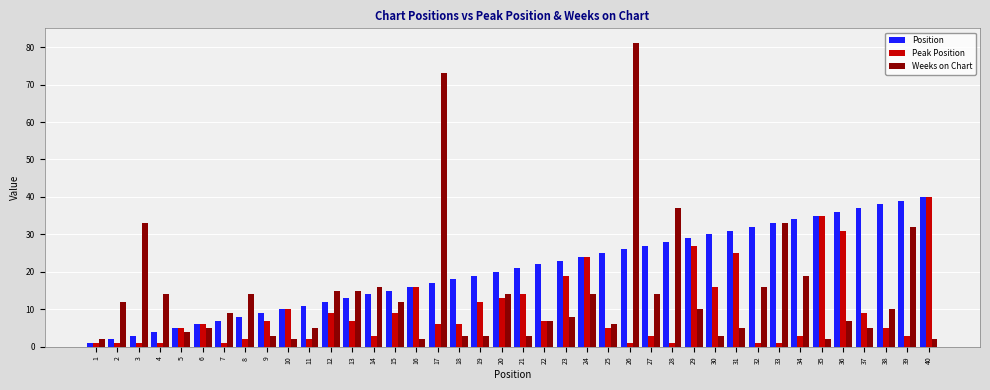

Reading left to right, list all the values displayed in this chart.

Position: 1	2	3	4	5	6	7	8	9	10	11	12	13	14	15	16	17	18	19	20	21	22	23	24	25	26	27	28	29	30	31	32	33	34	35	36	37	38	39	40
Peak Position: 1	1	1	1	5	6	1	2	7	10	2	9	7	3	9	16	6	6	12	13	14	7	19	24	5	1	3	1	27	16	25	1	1	3	35	31	9	5	3	40
Weeks on Chart: 2	12	33	14	4	5	9	14	3	2	5	15	15	16	12	2	73	3	3	14	3	7	8	14	6	81	14	37	10	3	5	16	33	19	2	7	5	10	32	2